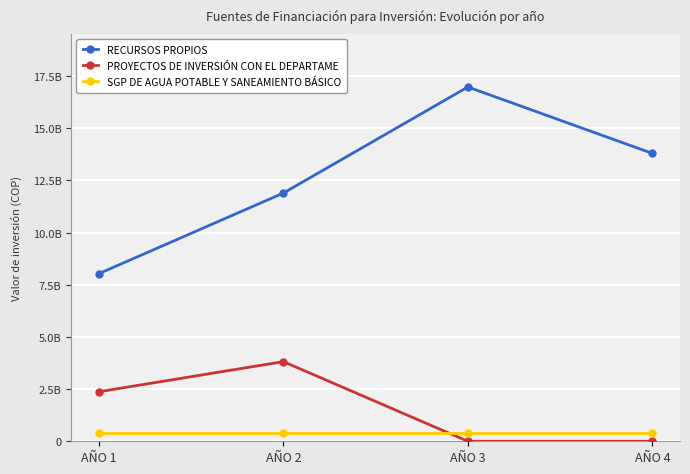

What are all the series names shown in the legend?

RECURSOS PROPIOS, PROYECTOS DE INVERSIÓN CON EL DEPARTAME, SGP DE AGUA POTABLE Y SANEAMIENTO BÁSICO